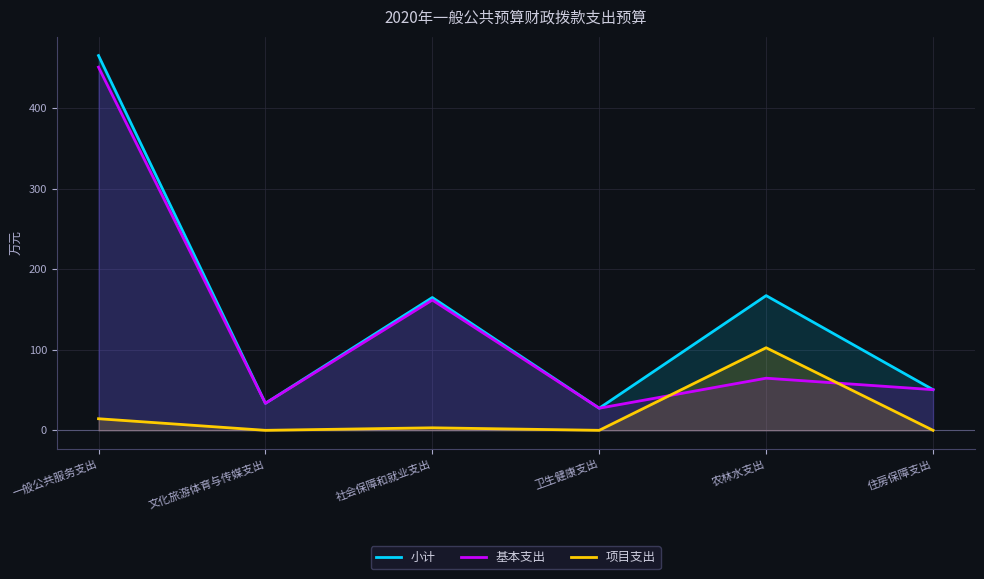

At which label is 基本支出 closest to 239?

社会保障和就业支出